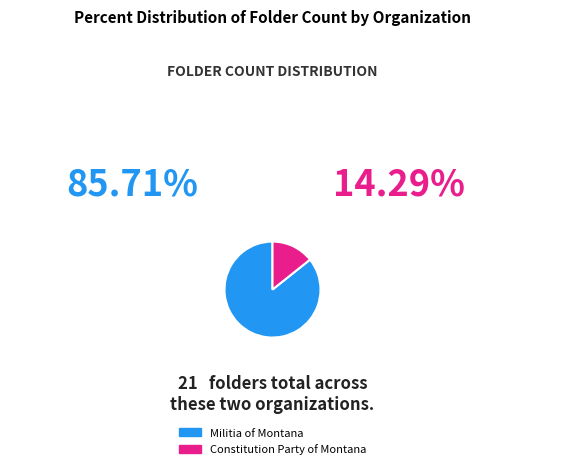

Combined, do Militia of Montana and Constitution Party of Montana account for over 50%?

Yes